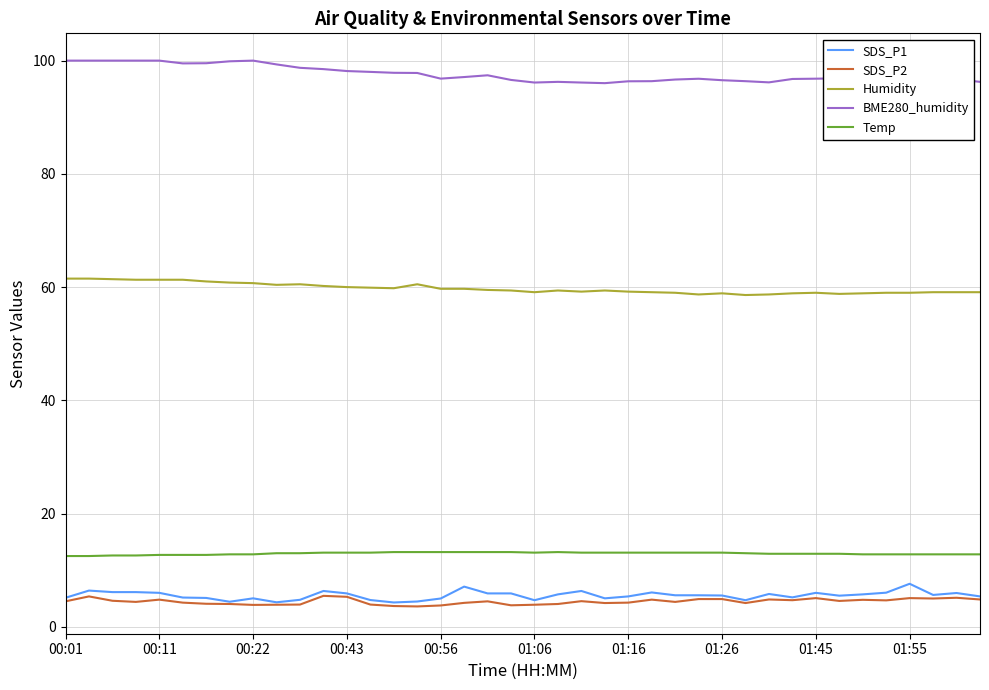

What is the average value of the SDS_P2 series?

4.5